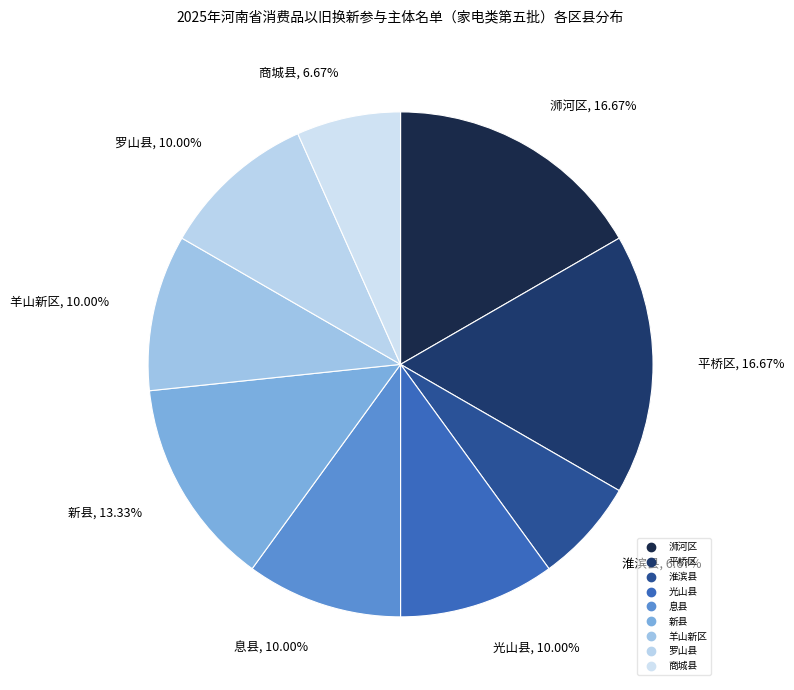

To the nearest percent, what is the combined percentage of 罗山县 and 光山县?

20%